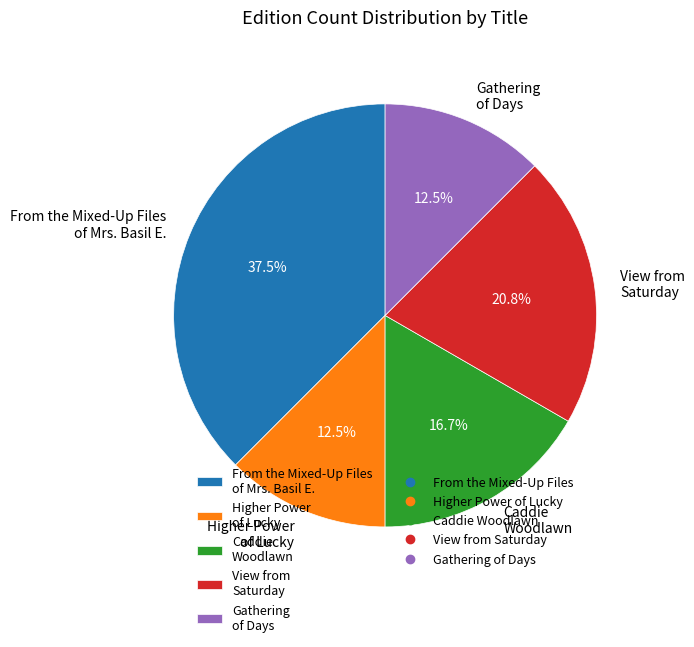

Which slice is the largest?

From the Mixed-Up Files of Mrs. Basil E.